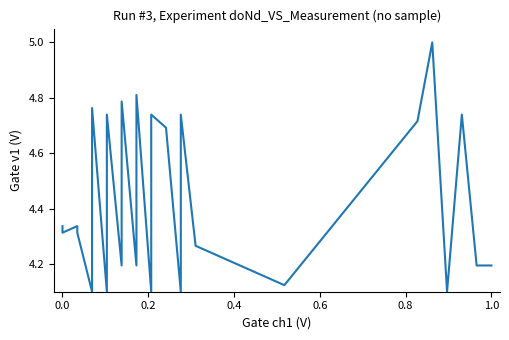

How many values are between 4 and 5?

26